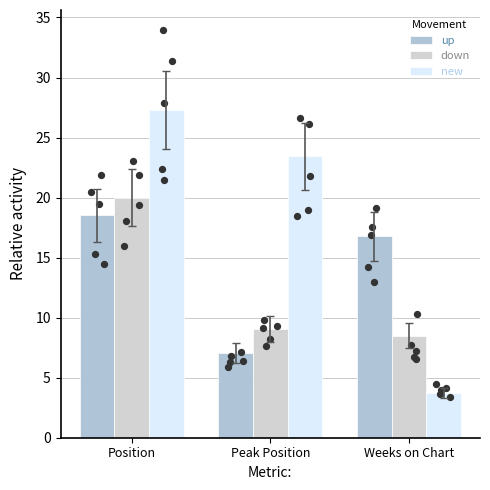

Is the value of new at Weeks on Chart greater than the value of down at Weeks on Chart?

No